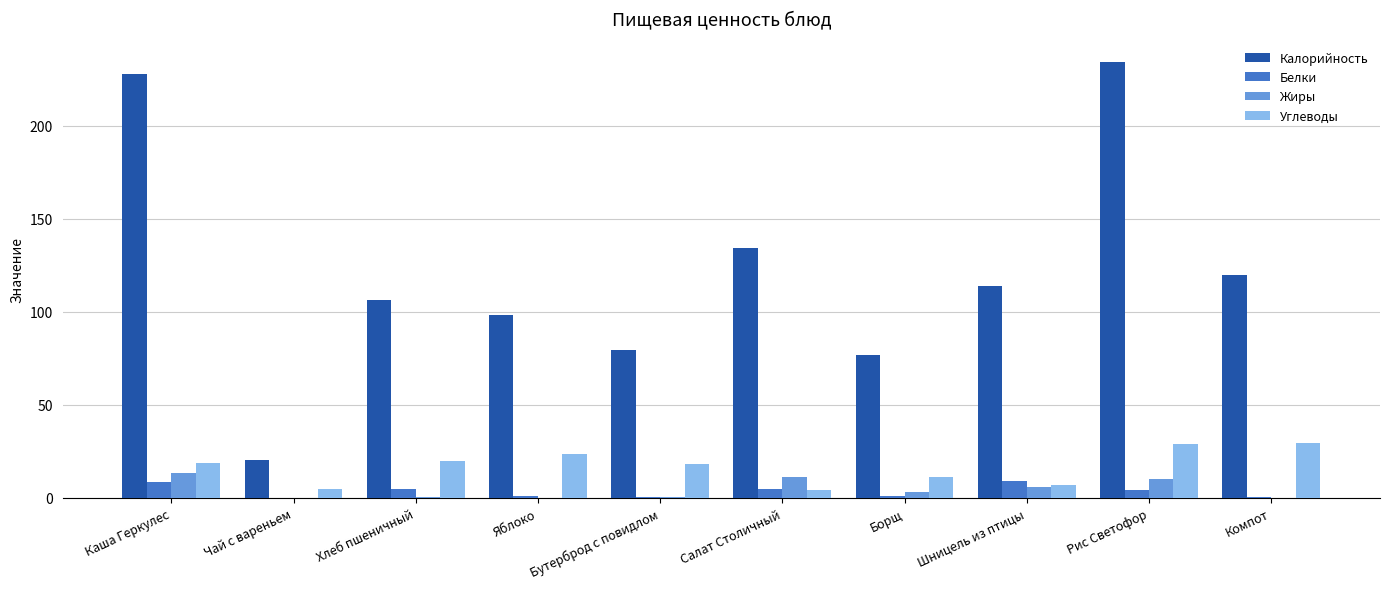

What is the total value across all series at Чай с вареньем?

25.5